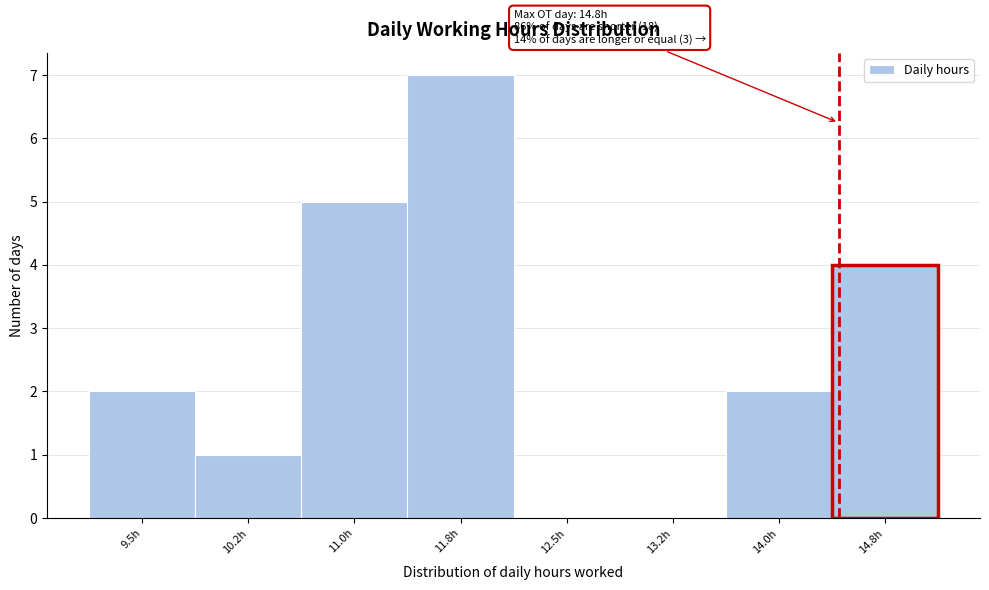

Reading left to right, transcribe all the data shown in this chart.

9.5h=2	10.2h=1	11.0h=5	11.8h=7	12.5h=0	13.2h=0	14.0h=2	14.8h=4